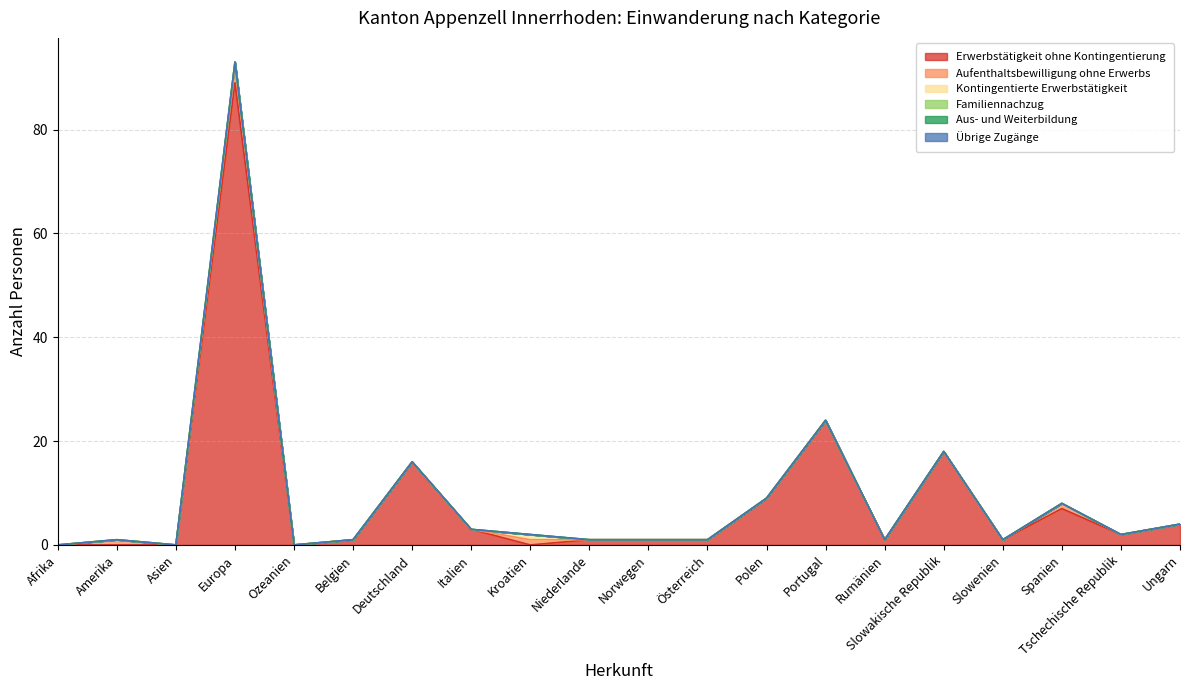

Reading right to left, what are all the values shown in this chart?

Erwerbstätigkeit ohne Kontingentierung: Ungarn=4	Tschechische Republik=2	Spanien=7	Slowenien=1	Slowakische Republik=18	Rumänien=1	Portugal=24	Polen=9	Österreich=1	Norwegen=1	Niederlande=1	Kroatien=0	Italien=3	Deutschland=16	Belgien=1	Ozeanien=0	Europa=89	Asien=0	Amerika=0	Afrika=0
Aufenthaltsbewilligung ohne Erwerbs: Ungarn=0	Tschechische Republik=0	Spanien=1	Slowenien=0	Slowakische Republik=0	Rumänien=0	Portugal=0	Polen=0	Österreich=0	Norwegen=0	Niederlande=0	Kroatien=1	Italien=0	Deutschland=0	Belgien=0	Ozeanien=0	Europa=3	Asien=0	Amerika=1	Afrika=0
Kontingentierte Erwerbstätigkeit: Ungarn=0	Tschechische Republik=0	Spanien=0	Slowenien=0	Slowakische Republik=0	Rumänien=0	Portugal=0	Polen=0	Österreich=0	Norwegen=0	Niederlande=0	Kroatien=1	Italien=0	Deutschland=0	Belgien=0	Ozeanien=0	Europa=1	Asien=0	Amerika=0	Afrika=0
Familiennachzug: Ungarn=0	Tschechische Republik=0	Spanien=0	Slowenien=0	Slowakische Republik=0	Rumänien=0	Portugal=0	Polen=0	Österreich=0	Norwegen=0	Niederlande=0	Kroatien=0	Italien=0	Deutschland=0	Belgien=0	Ozeanien=0	Europa=0	Asien=0	Amerika=0	Afrika=0
Aus- und Weiterbildung: Ungarn=0	Tschechische Republik=0	Spanien=0	Slowenien=0	Slowakische Republik=0	Rumänien=0	Portugal=0	Polen=0	Österreich=0	Norwegen=0	Niederlande=0	Kroatien=0	Italien=0	Deutschland=0	Belgien=0	Ozeanien=0	Europa=0	Asien=0	Amerika=0	Afrika=0
Übrige Zugänge: Ungarn=0	Tschechische Republik=0	Spanien=0	Slowenien=0	Slowakische Republik=0	Rumänien=0	Portugal=0	Polen=0	Österreich=0	Norwegen=0	Niederlande=0	Kroatien=0	Italien=0	Deutschland=0	Belgien=0	Ozeanien=0	Europa=0	Asien=0	Amerika=0	Afrika=0